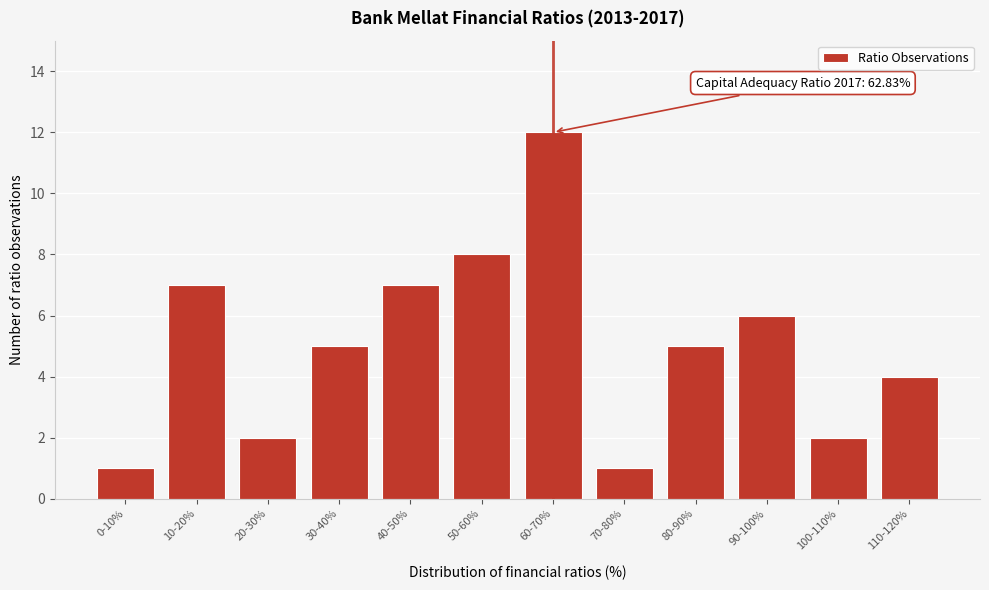

Reading left to right, list all the values displayed in this chart.

1	7	2	5	7	8	12	1	5	6	2	4